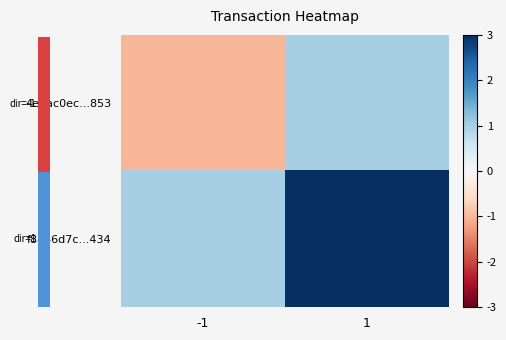

List the labels in order of f8a46d7c...434 value, largest first.

1, -1